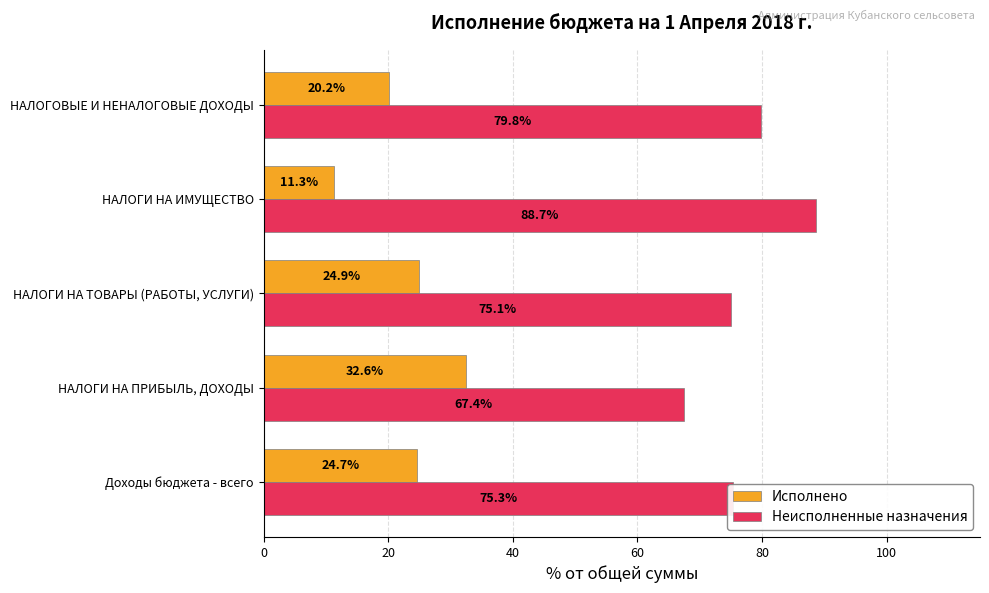

What is the sum of all Неисполненные назначения values?

386.4